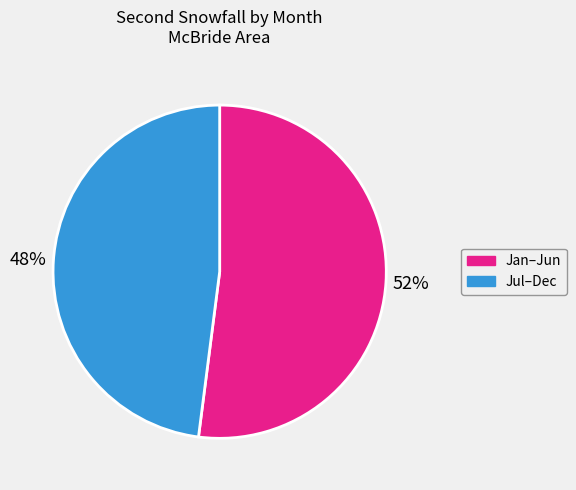

Is there a majority slice in this chart?

Yes